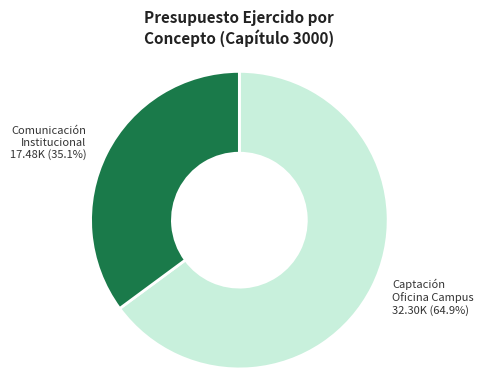

Does any single category account for the majority?

Yes